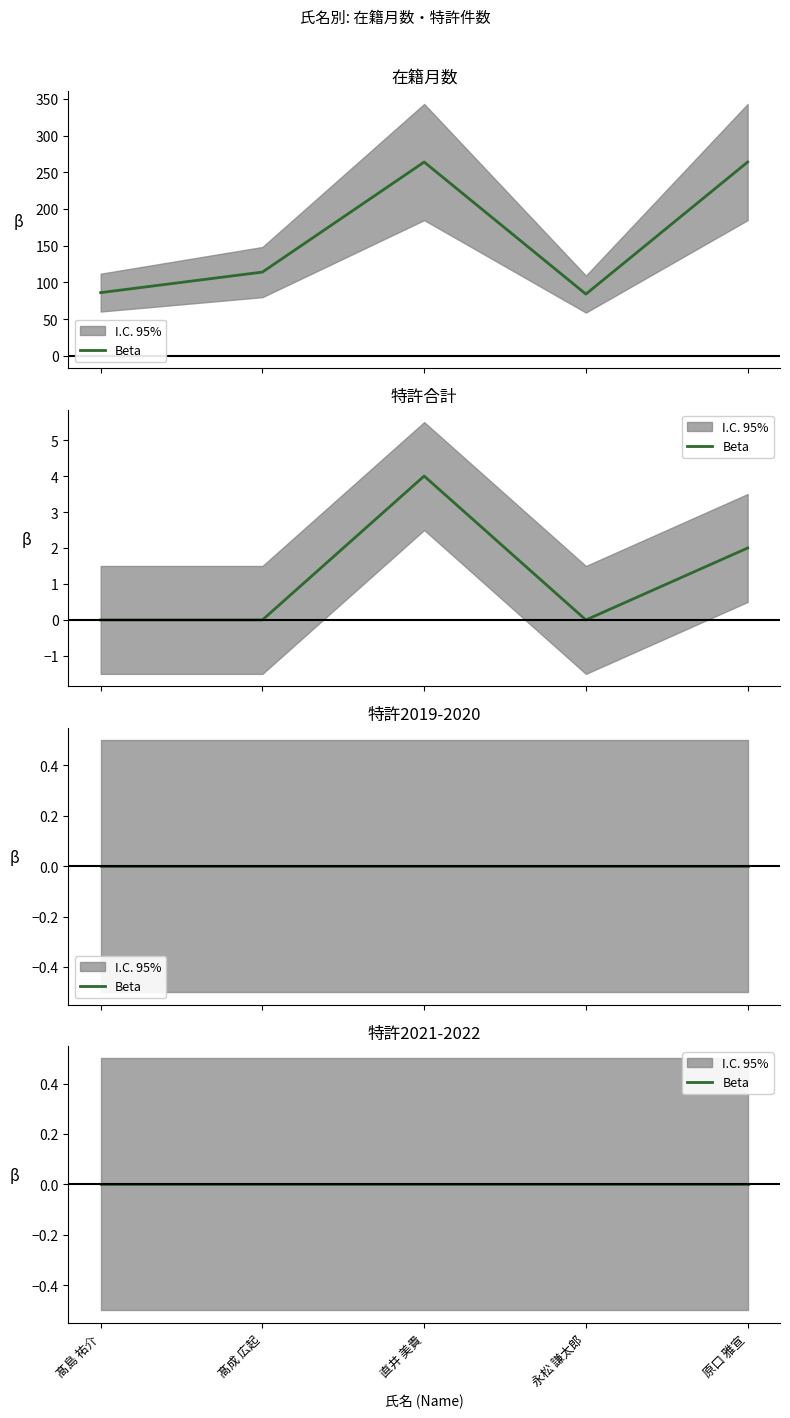

What position from the right is 髙成 広起?

4